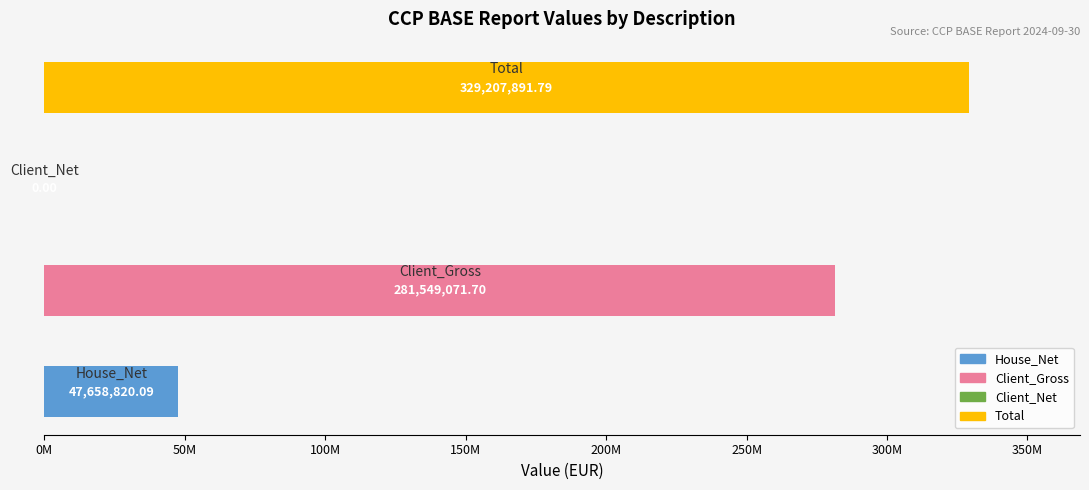

Are the bars horizontal?

Yes